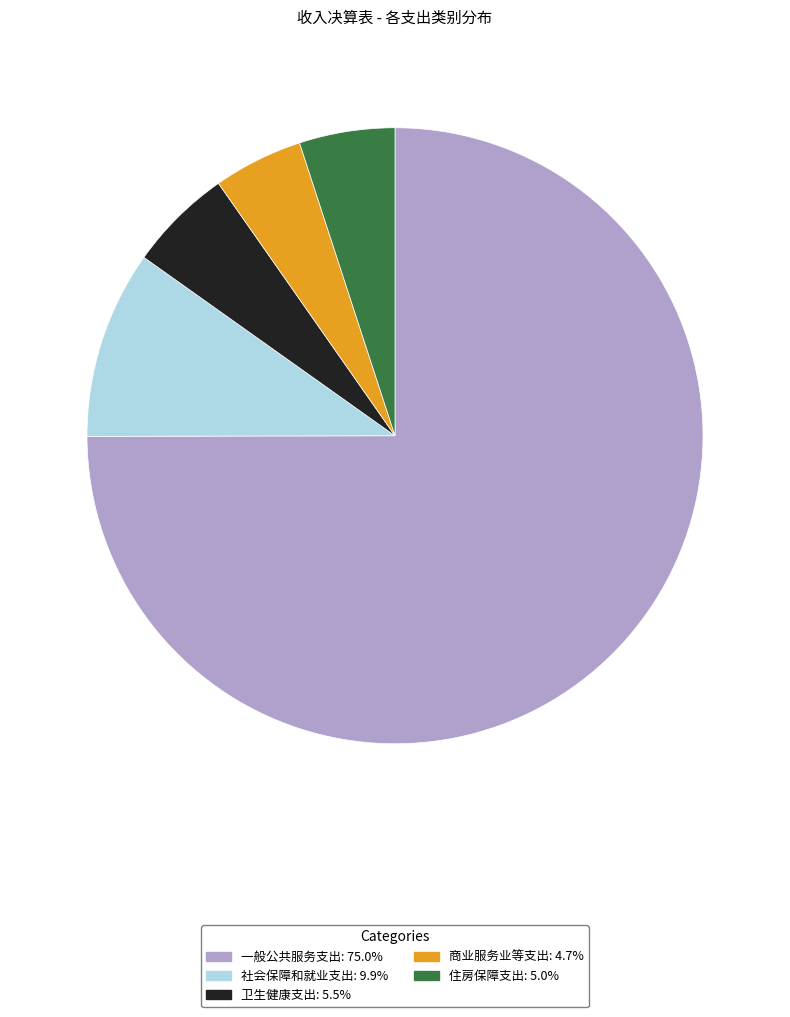

Does 商业服务业等支出 represent more than half of the total?

No